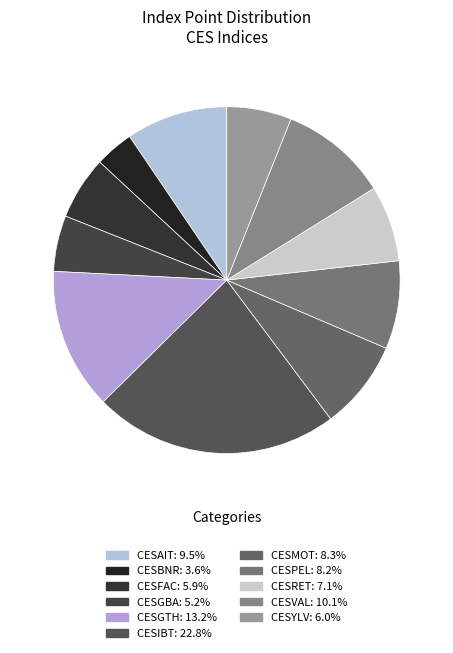

How many slices are in this pie chart?

11